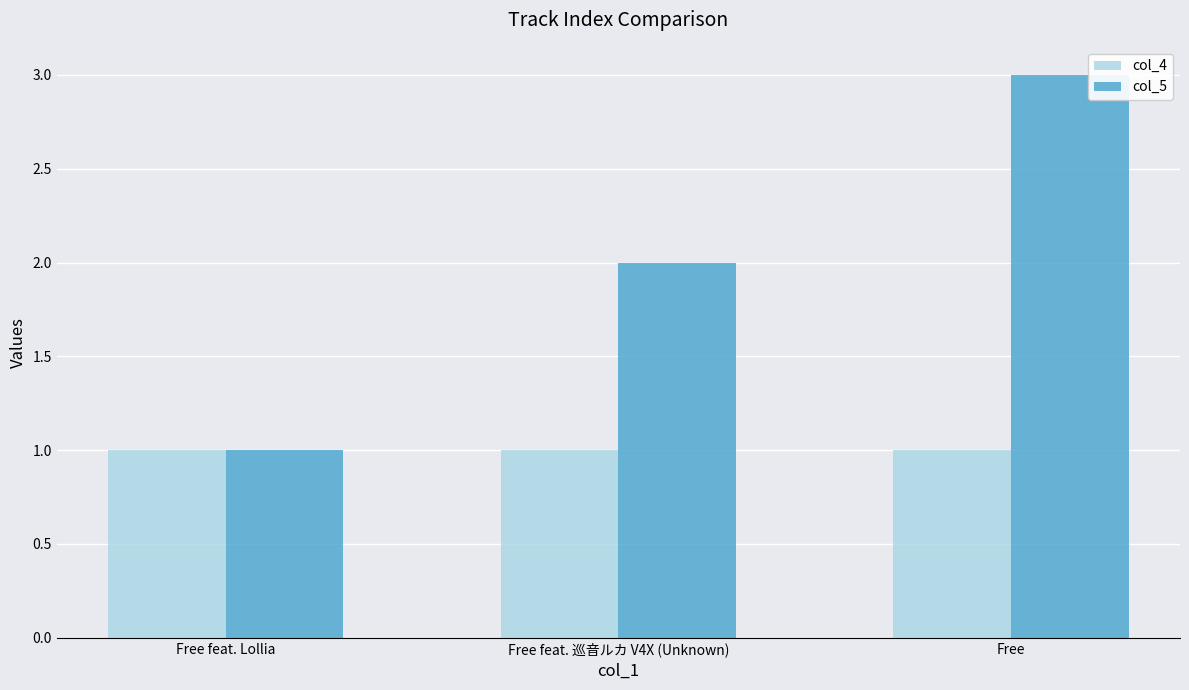

Does the chart contain any negative values?

No